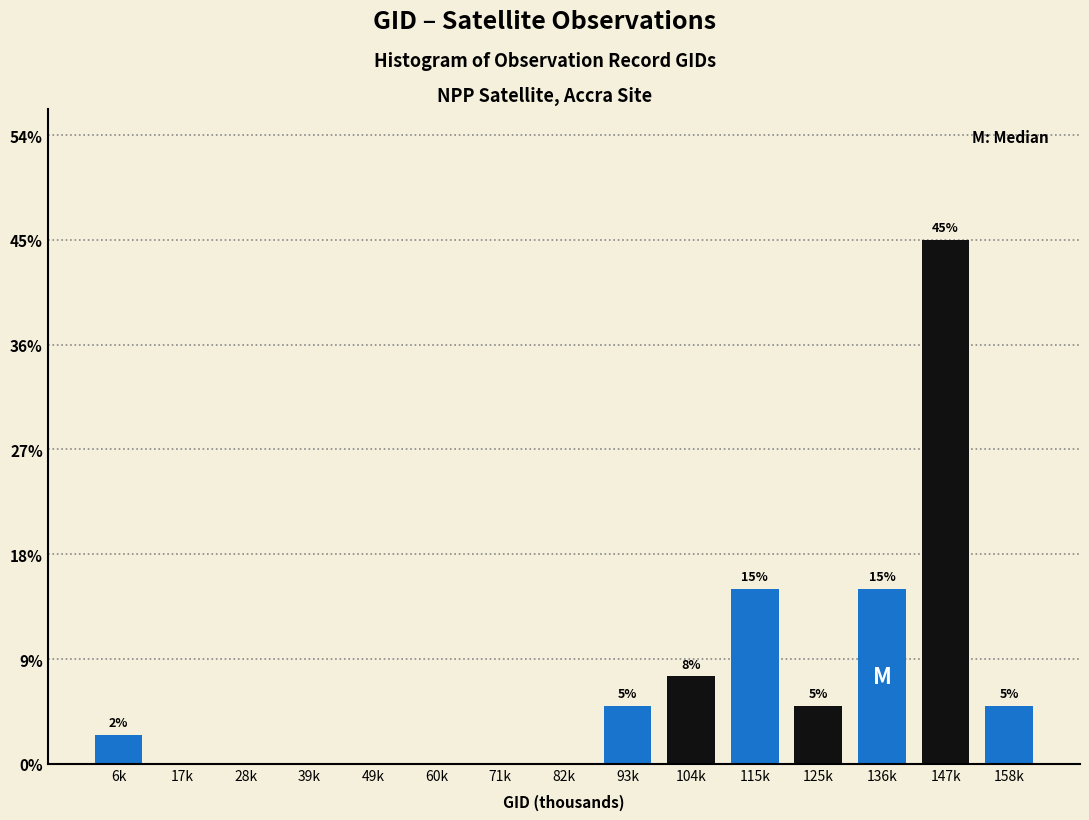

Read the value at 147k.

45.0